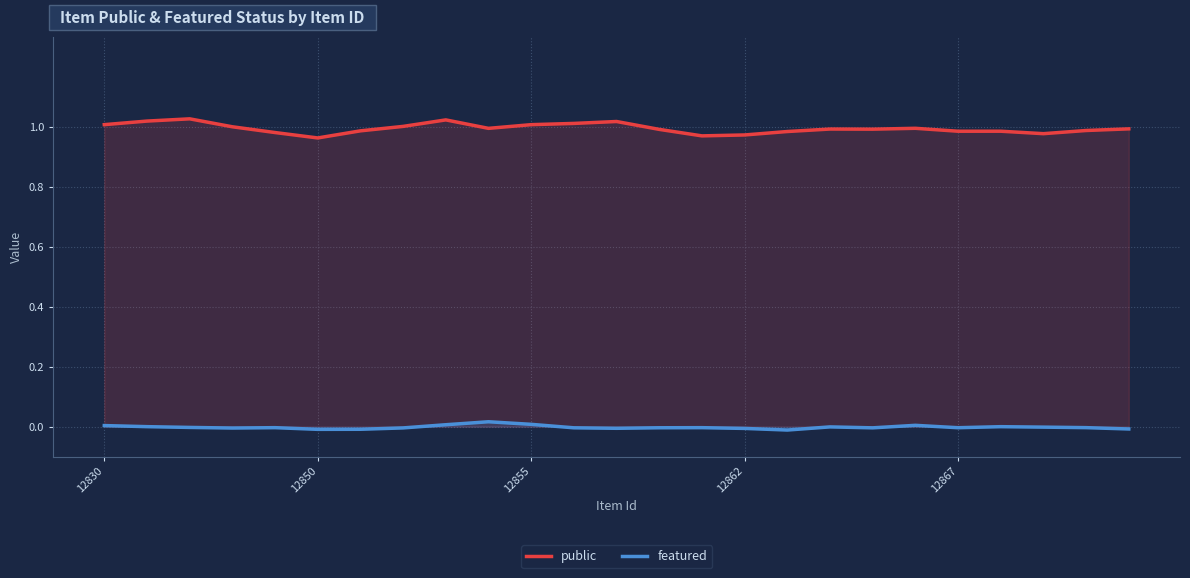

What is the sum of the public values at 13 and 22?

2.0